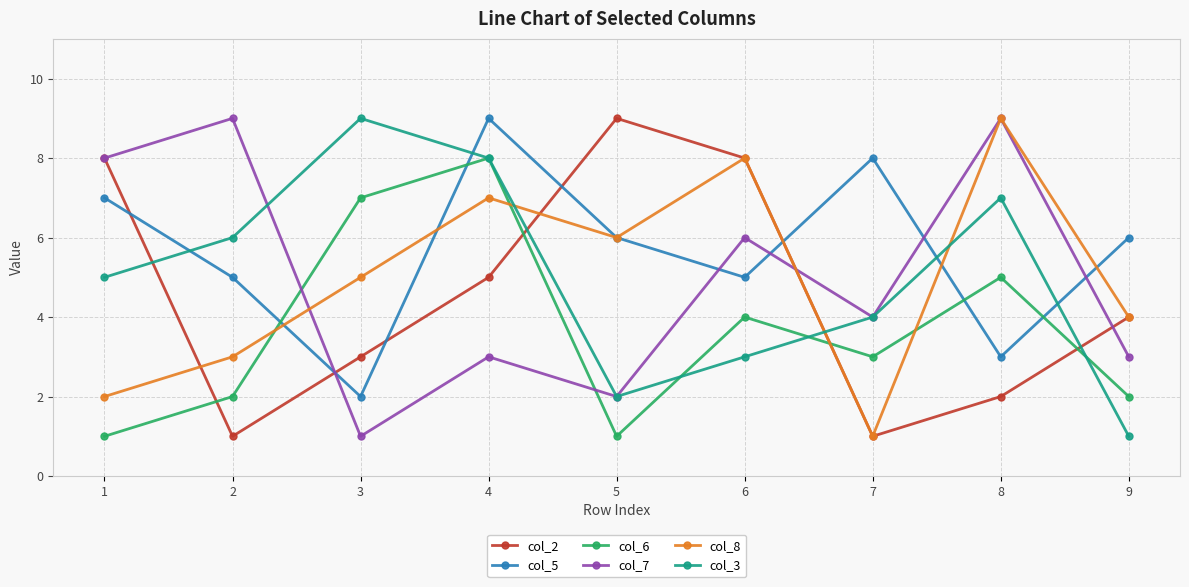

What is the average value of the col_3 series?

5